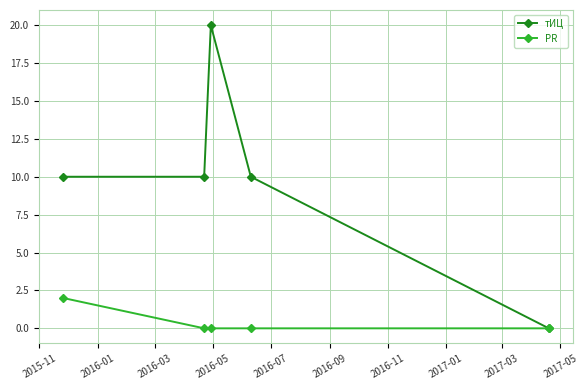

What is the value of the тИЦ point at the 1st from the left?

10